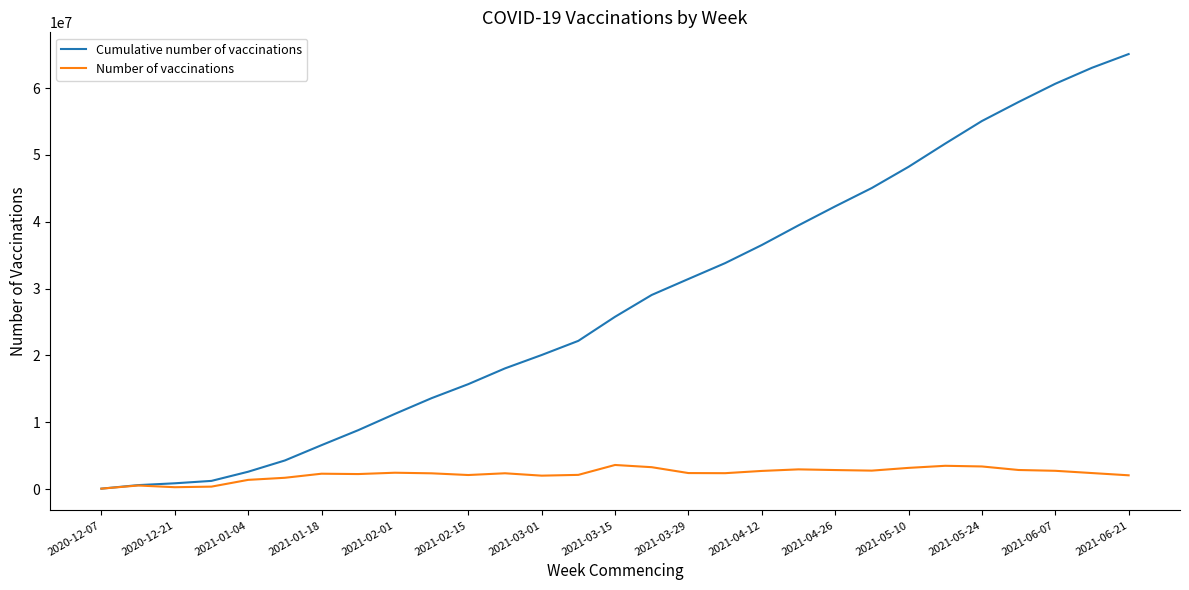

What is the average value of the Number of vaccinations series?

2244100